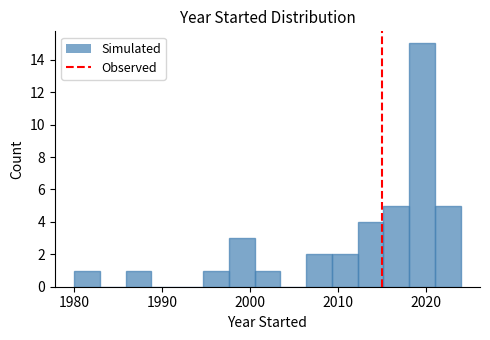

Around what value on the x-axis is the tallest bar? Give the approximate position of its centre, as read against the axis.

2020